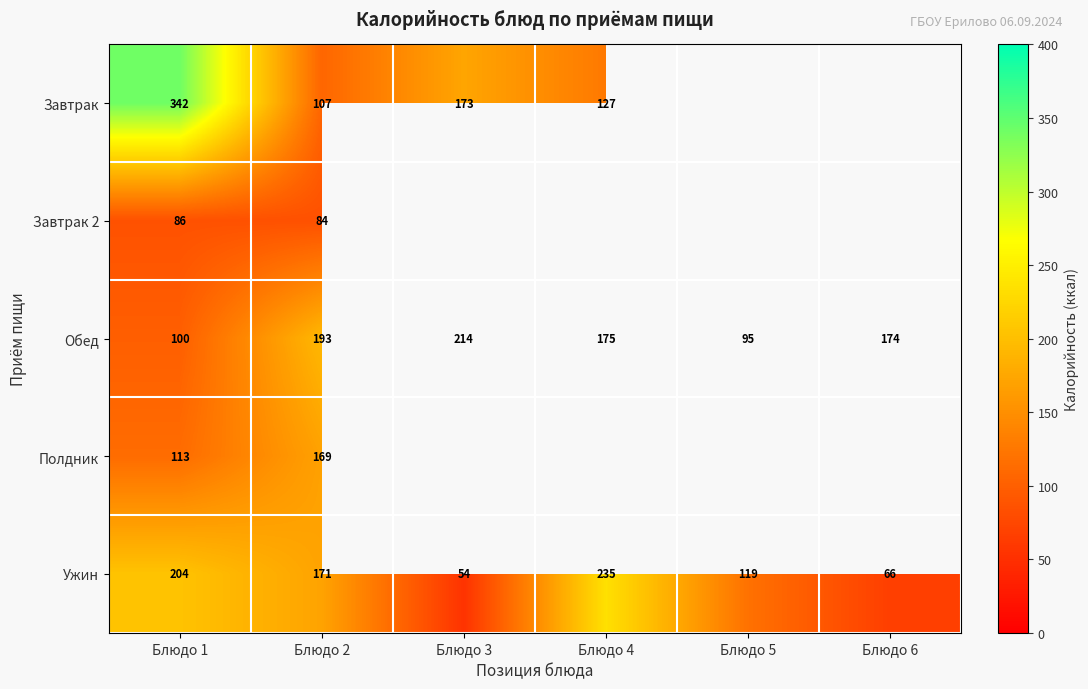

What is the spread (max minus min) of values at Блюдо 2?

109